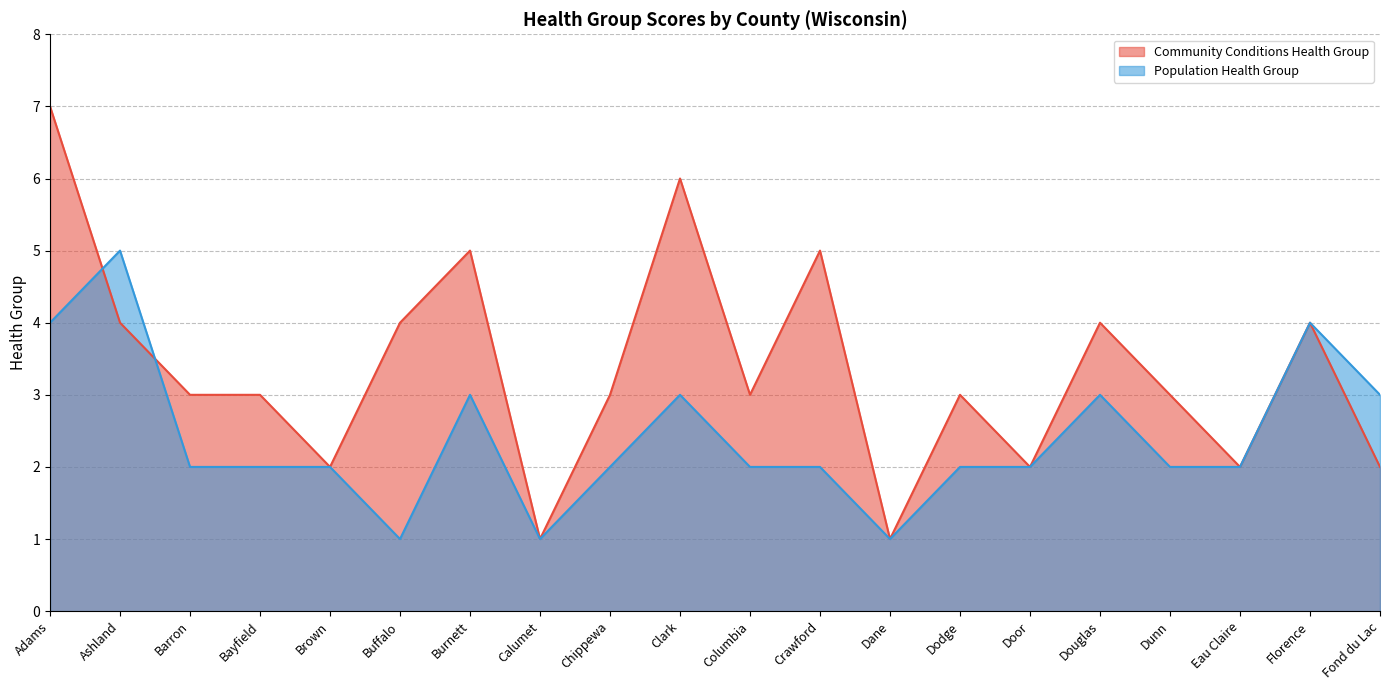

Where is the first local maximum for Community Conditions Health Group?

Burnett